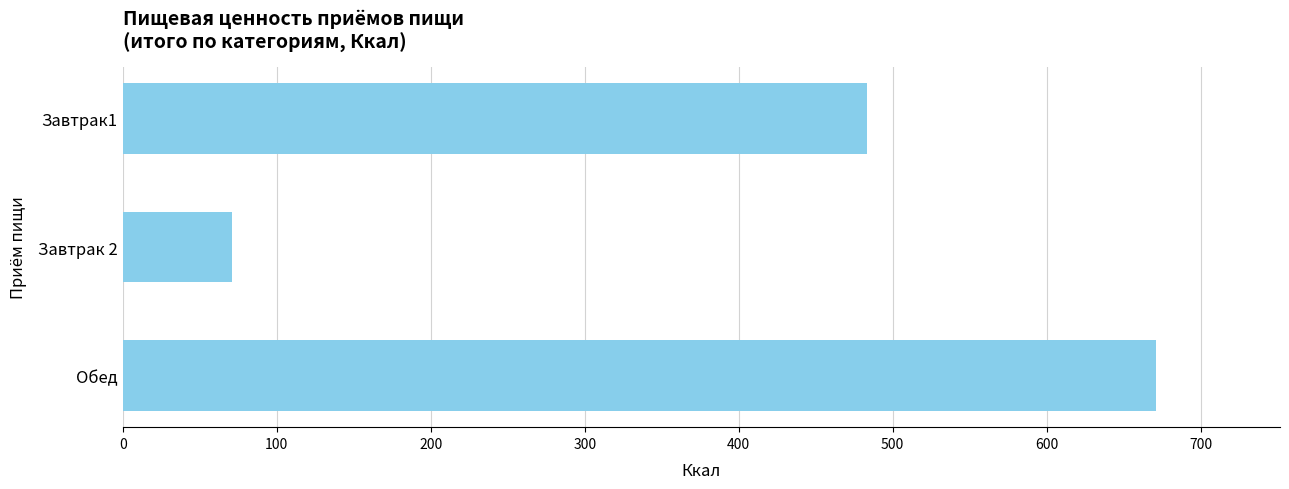

True or false: the data shows 671 at Обед.

True